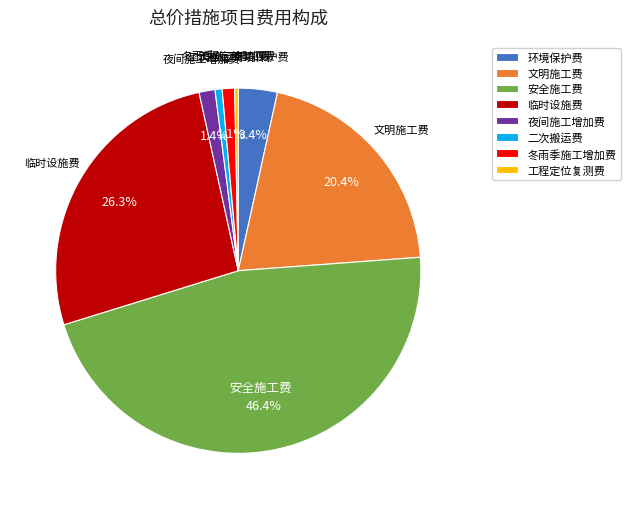

What is the ratio of the value at 二次搬运费 to the value at 工程定位复测费?

2.0